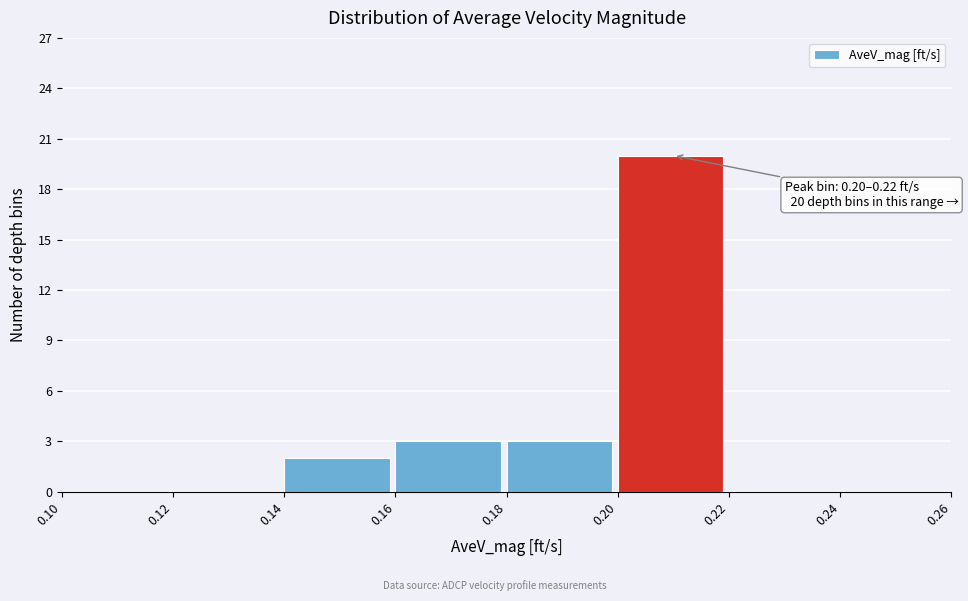

Which range on the x-axis has the tallest bar?

0.20 to 0.22